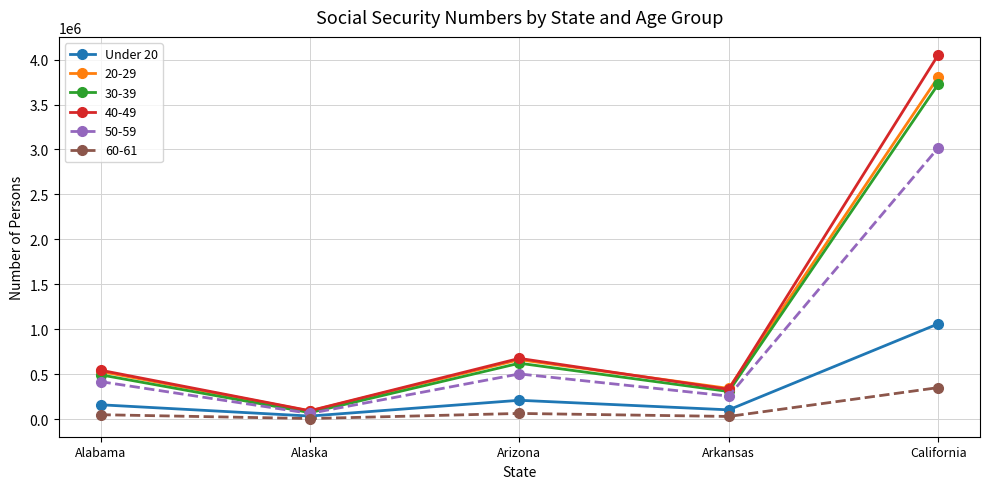

Which series has the widest spread of values?

40-49